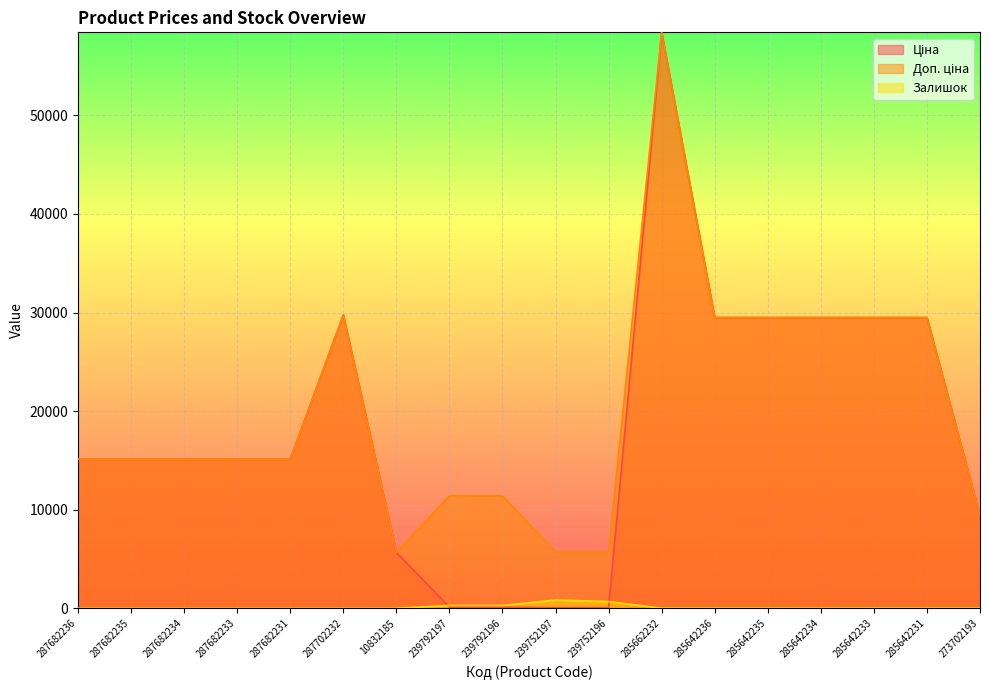

Does the chart display data point markers on the line(s)?

No